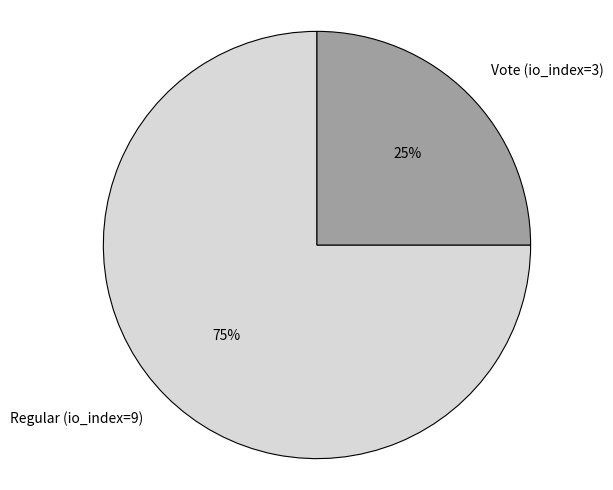

Which category has the smallest portion of the pie?

Vote (io_index=3)